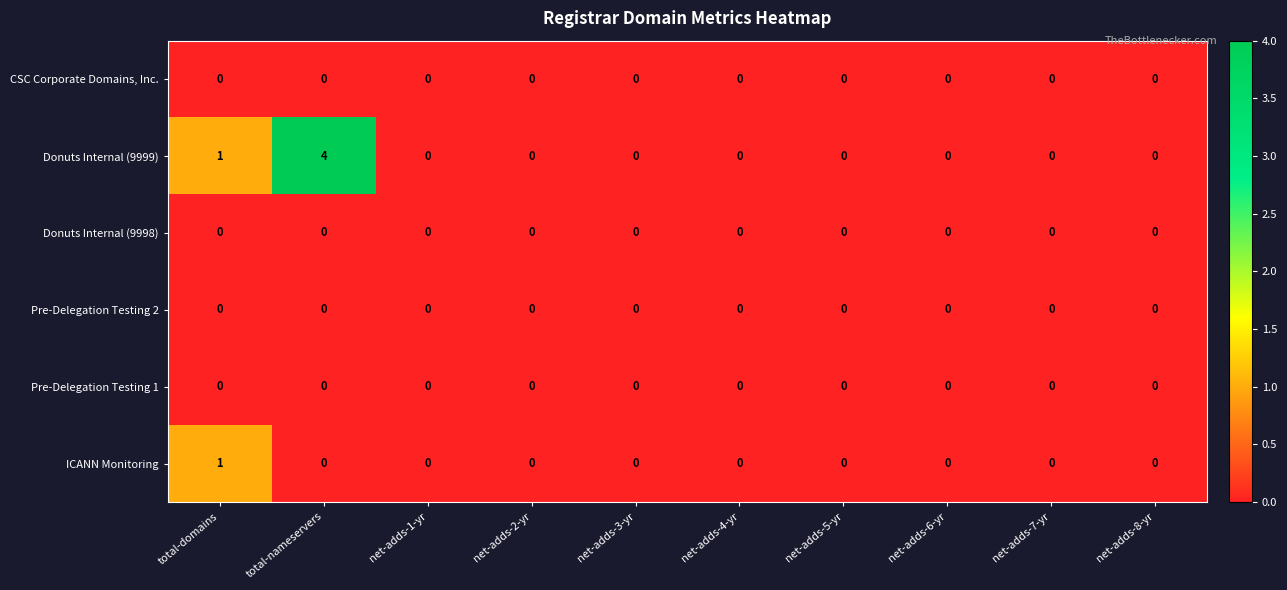

Which label corresponds to the largest value in the chart?

total-nameservers